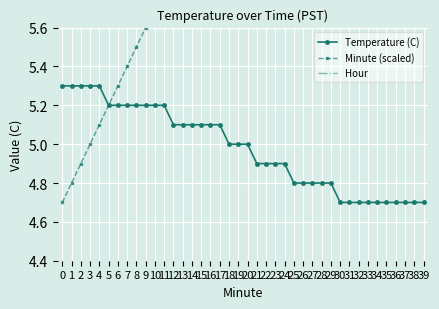

True or false: Temperature (C) and Minute (scaled) cross at least once.

False